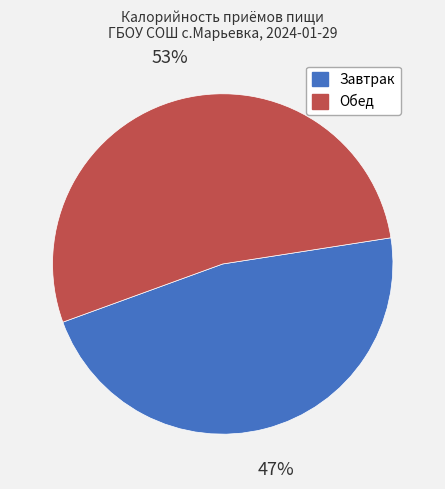

How many slices are in this pie chart?

2